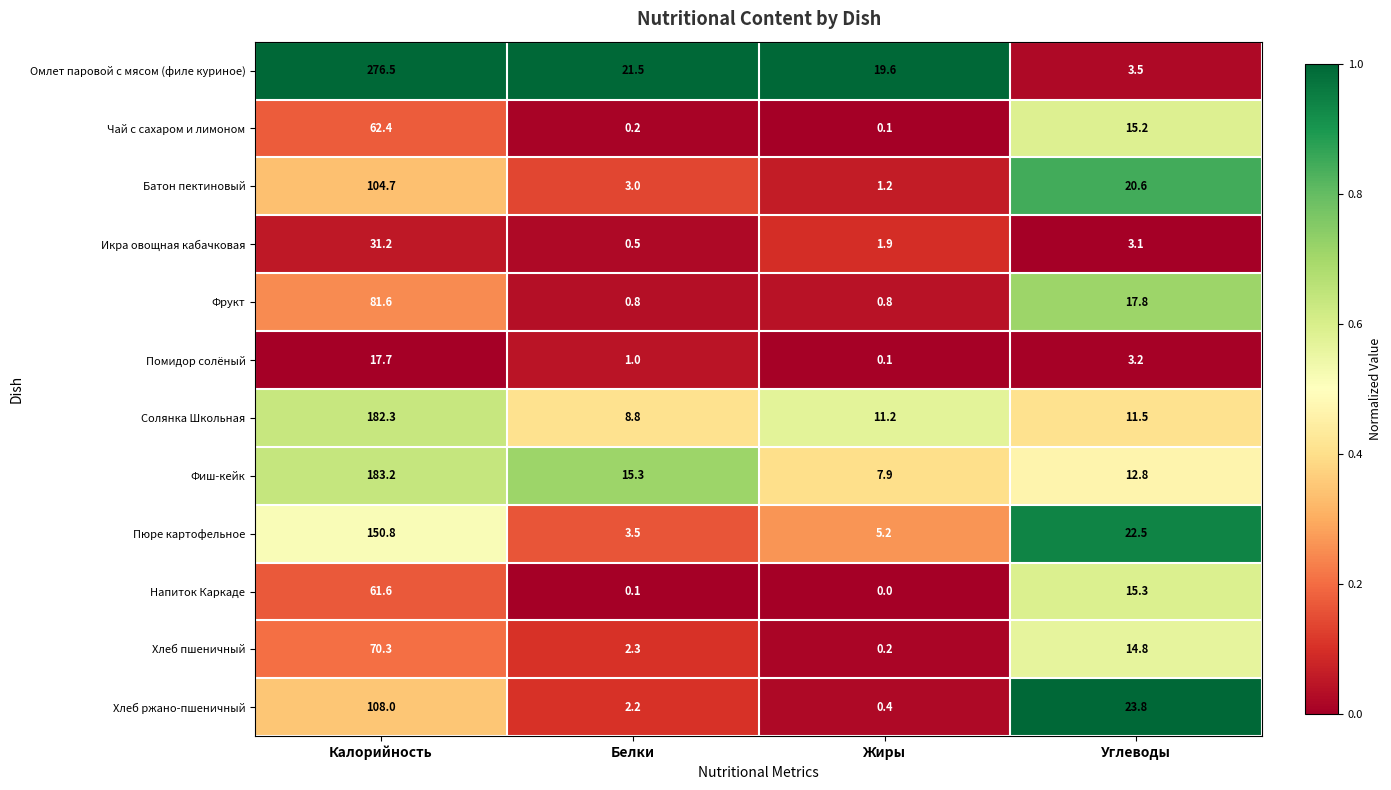

Where is Пюре картофельное nearest to the value 77?

Углеводы